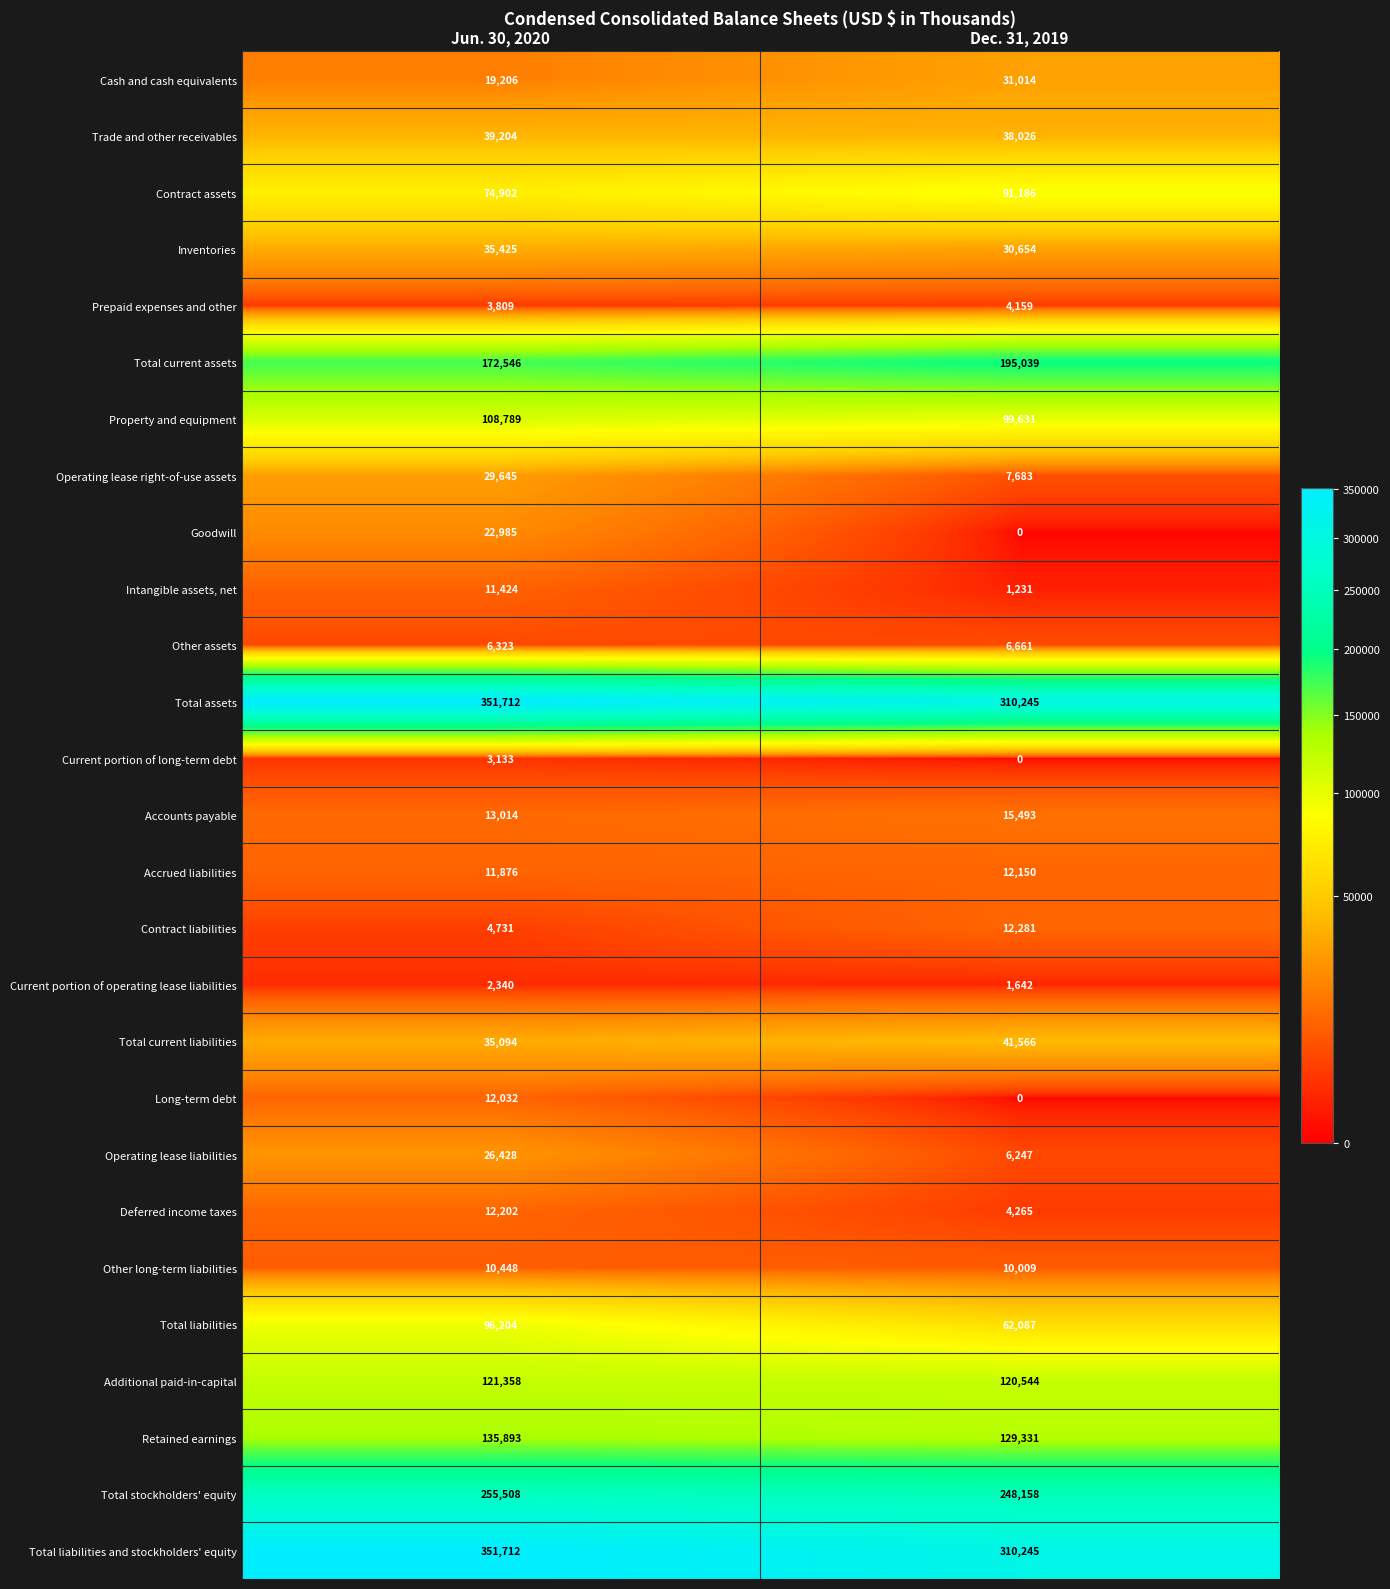

At which label is Current portion of long-term debt closest to 1566?

Dec. 31, 2019